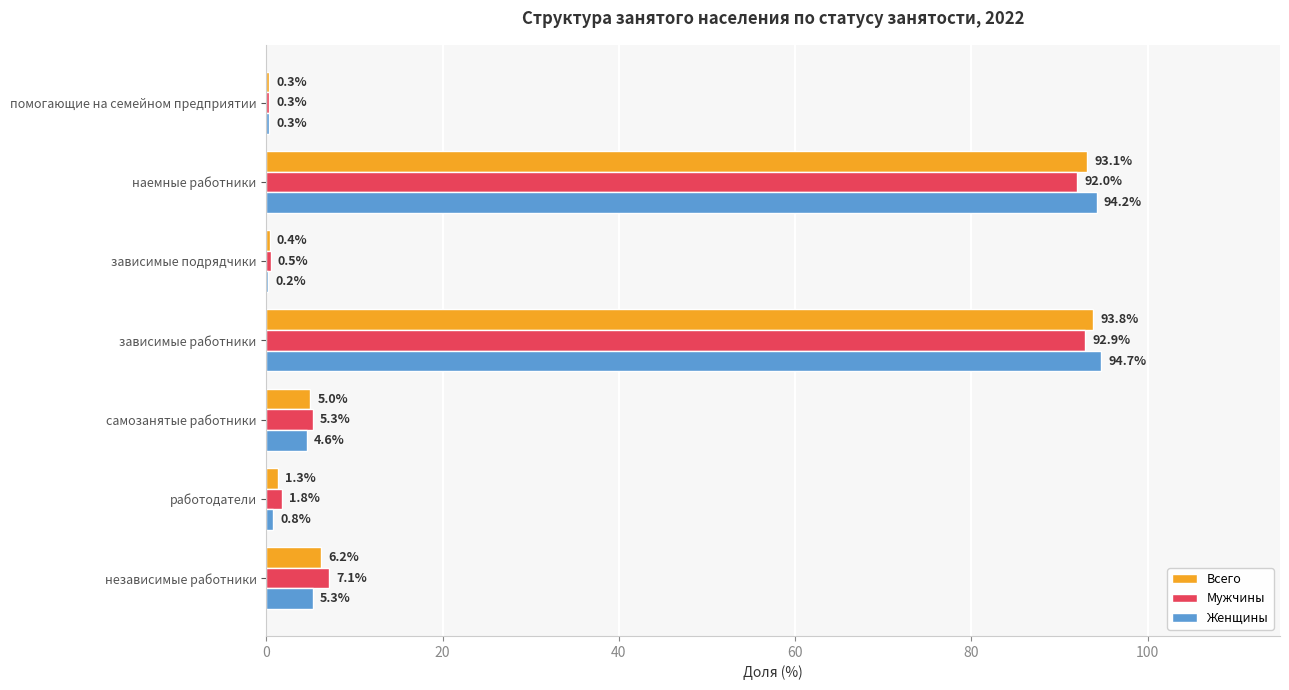

Is the value of Женщины at независимые работники greater than the value of Мужчины at помогающие на семейном предприятии?

Yes